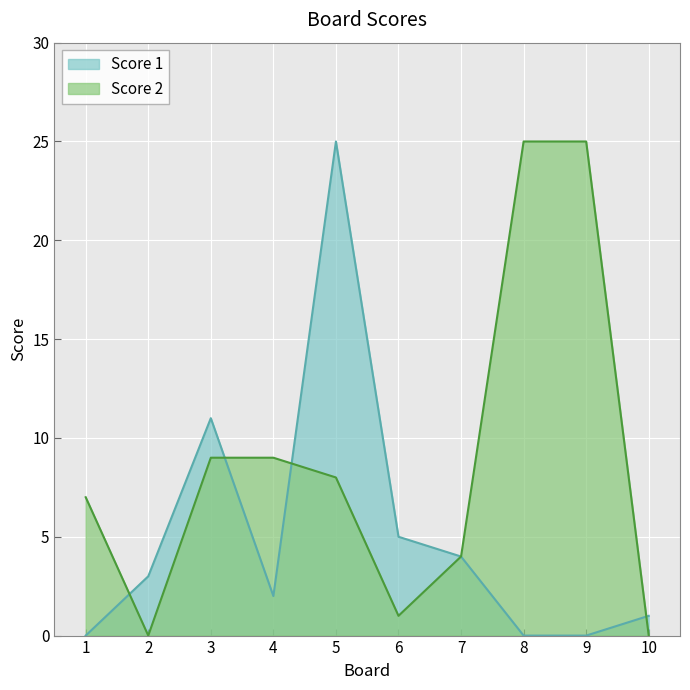

Rank the series at 6 from highest to lowest value.

Score 1, Score 2